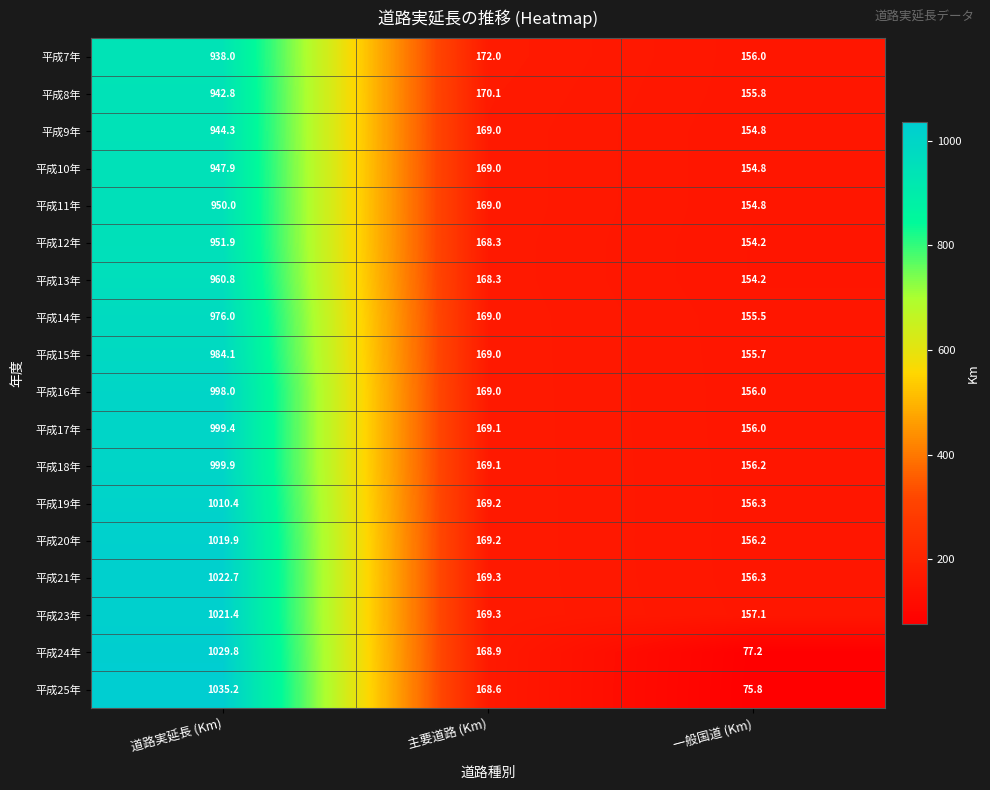

Rank the series by their maximum value, from lowest to highest.

平成7年, 平成8年, 平成9年, 平成10年, 平成11年, 平成12年, 平成13年, 平成14年, 平成15年, 平成16年, 平成17年, 平成18年, 平成19年, 平成20年, 平成23年, 平成21年, 平成24年, 平成25年